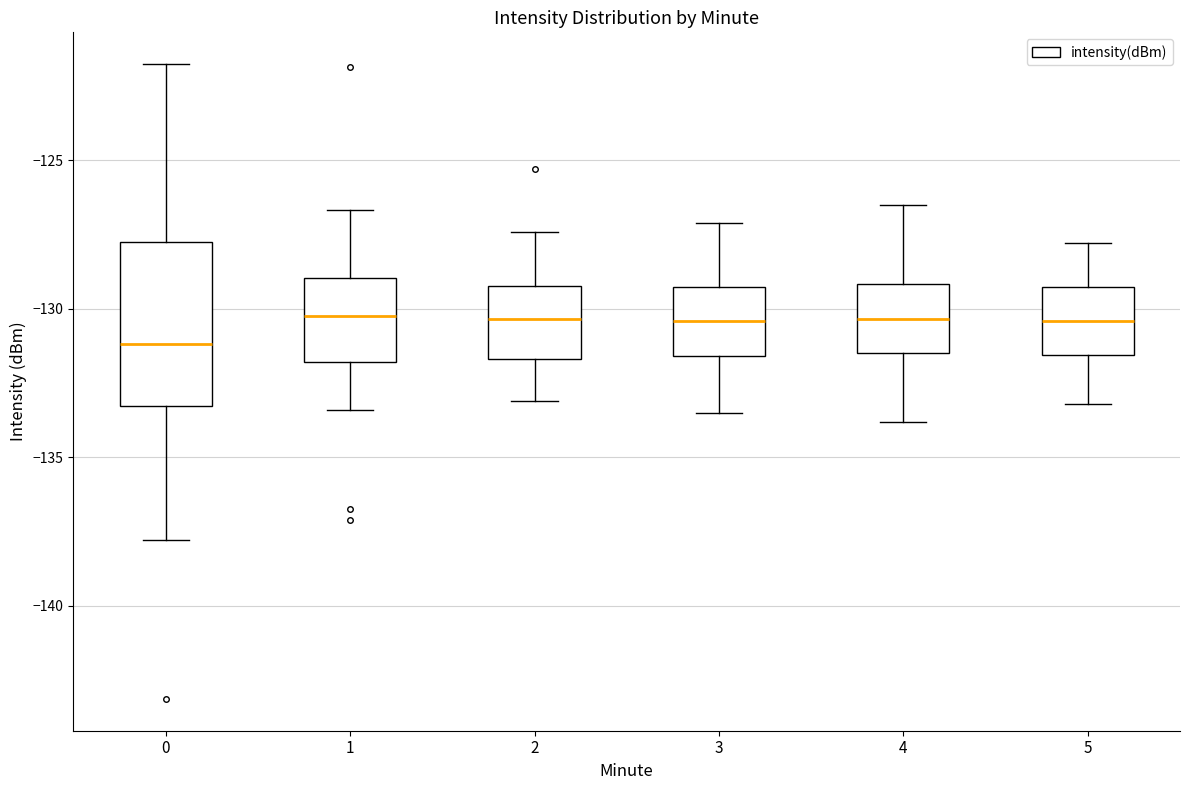

Reading left to right, transcribe this box plot: for each box, give where its median line is, the range the box spans, and where its two whiskers end, as read against the y-axis. The values are not printed on the chart, so give them approximately, as read against the axis.

0: median -131.0, box -133.5 to -127.5, whiskers -138.0 to -122.0
1: median -130.5, box -132.0 to -129.0, whiskers -133.5 to -126.5
2: median -130.5, box -131.5 to -129.0, whiskers -133.0 to -127.5
3: median -130.5, box -131.5 to -129.0, whiskers -133.5 to -127.0
4: median -130.5, box -131.5 to -129.0, whiskers -134.0 to -126.5
5: median -130.5, box -131.5 to -129.0, whiskers -133.0 to -128.0